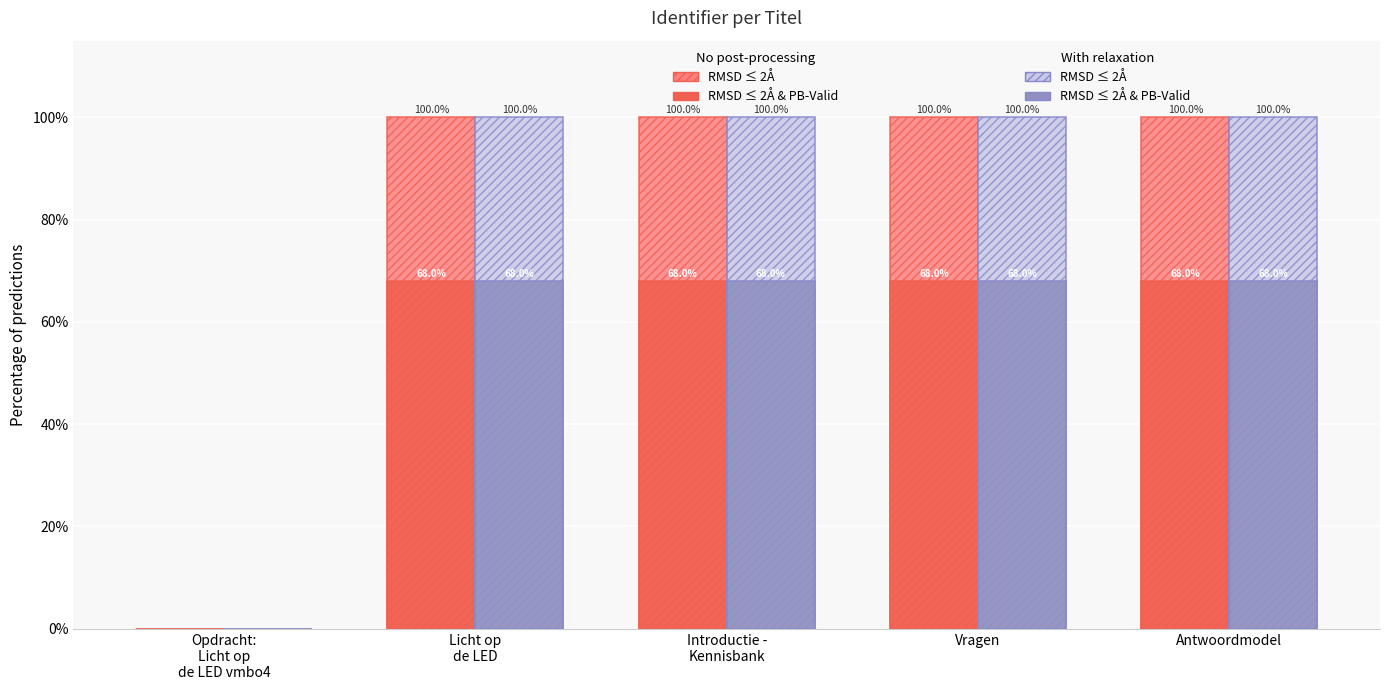

What is the total value across all series at Antwoordmodel?

336.0